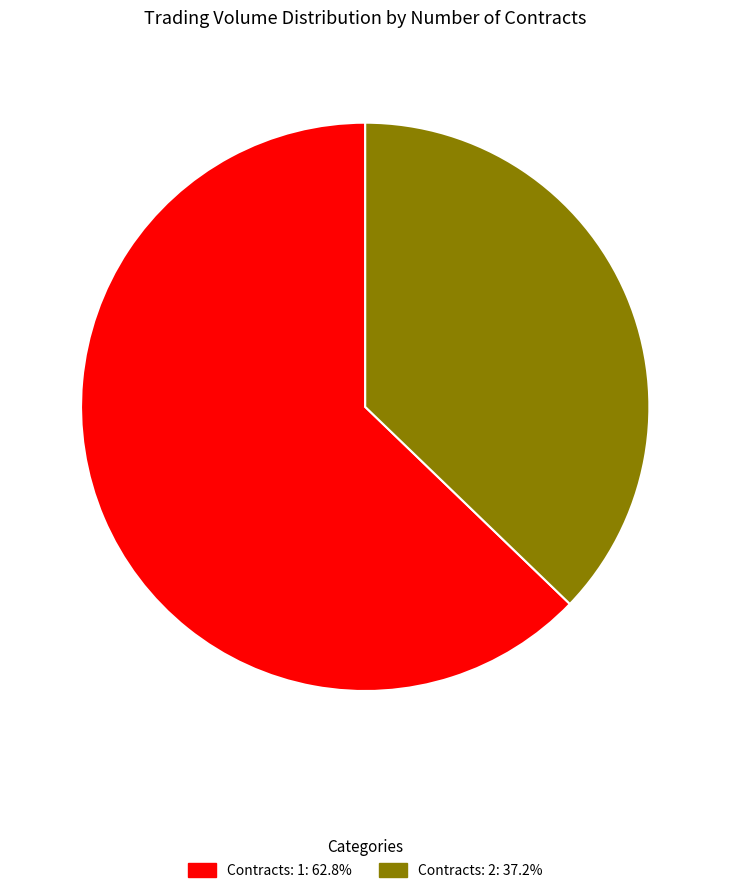

Does any single category account for the majority?

Yes